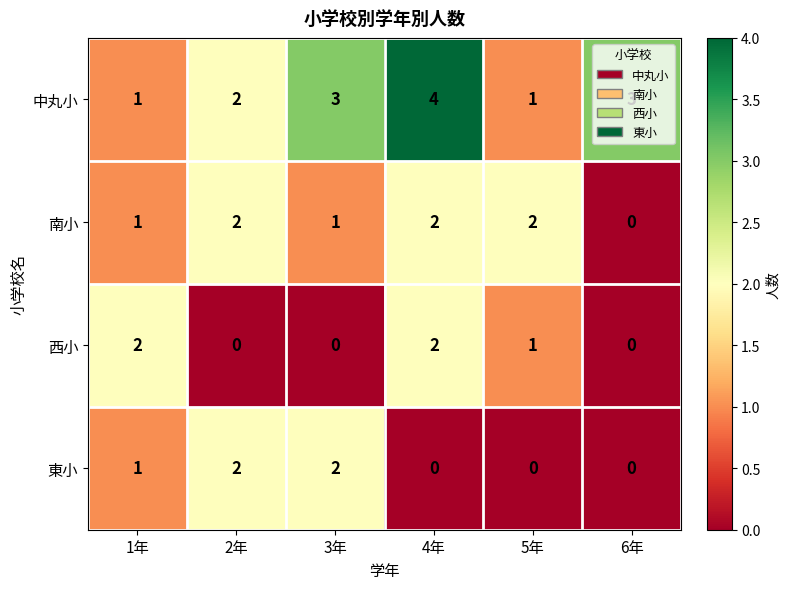

How many categories are shown in the chart?

6